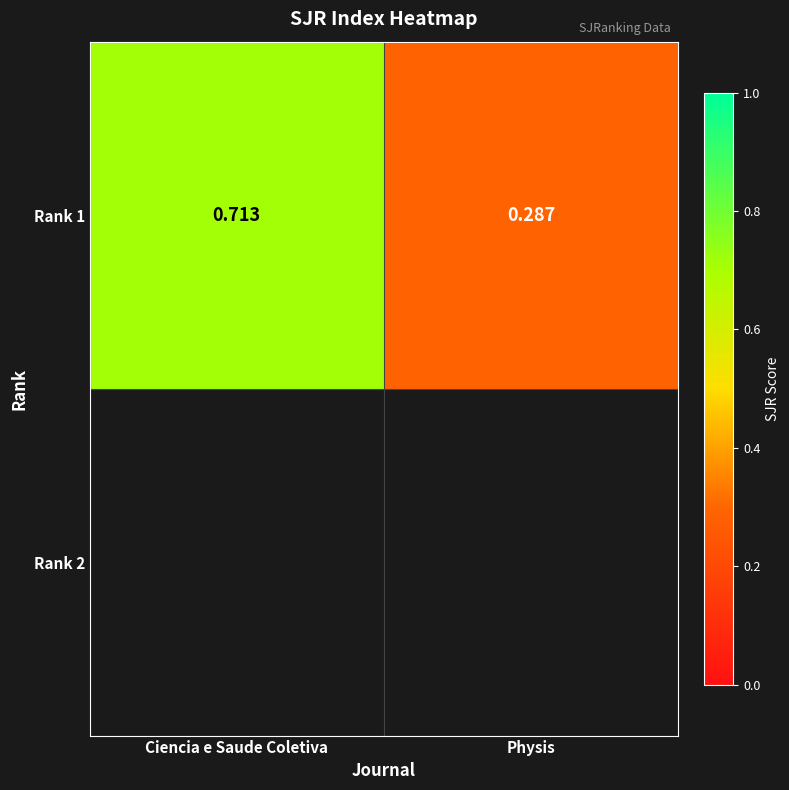

Reading right to left, list all the values displayed in this chart.

Physis=0.3	Ciencia e Saude Coletiva=0.7